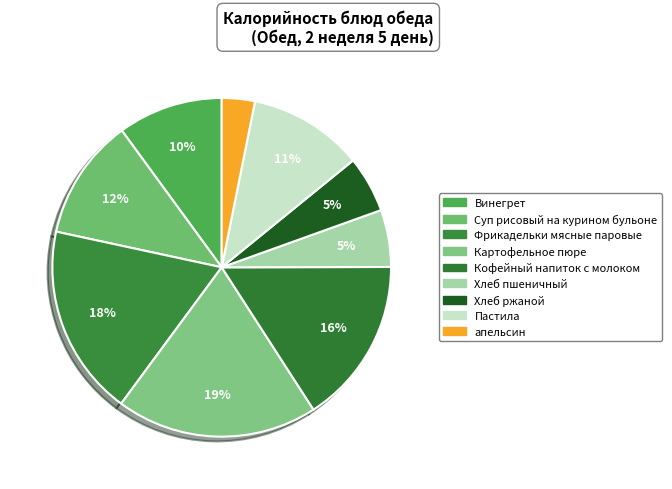

What percentage is the Хлеб пшеничный slice, to the nearest percent?

5%